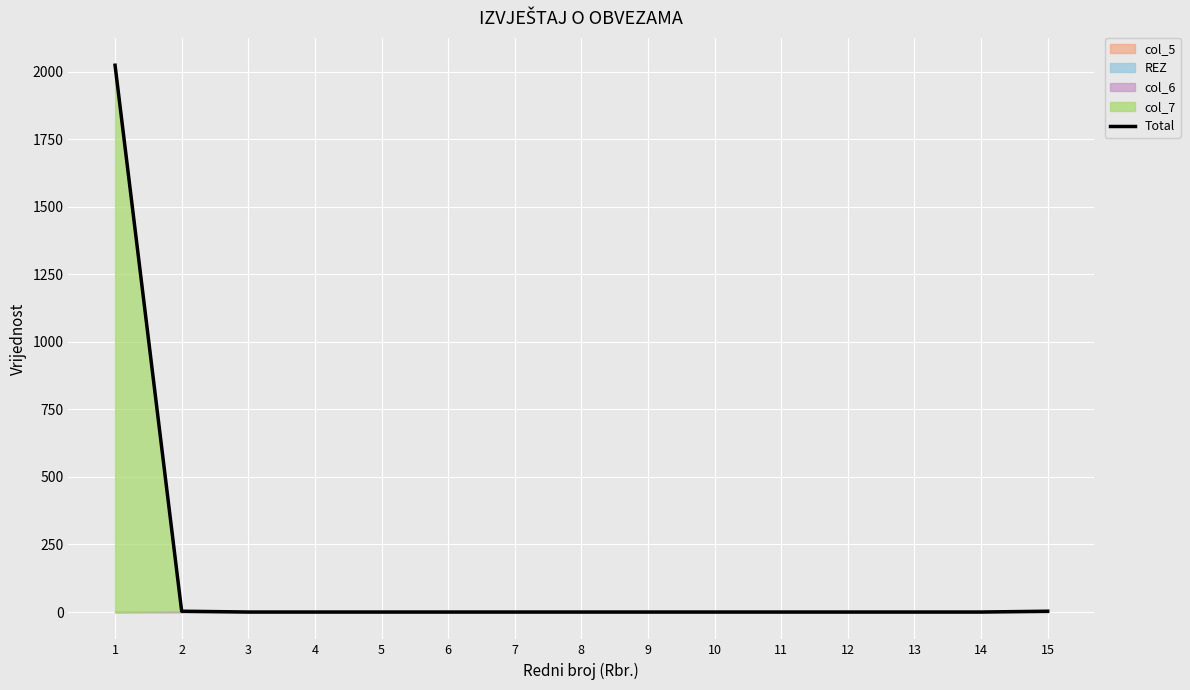

How many lines are shown in the chart?

1